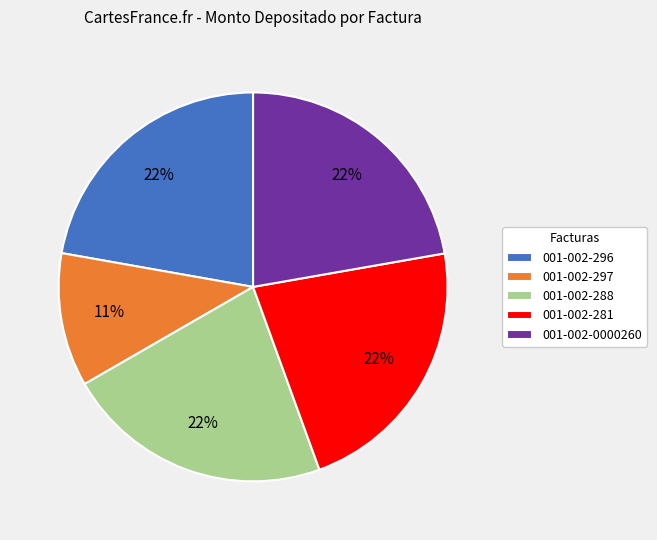

To the nearest percent, what is the combined percentage of 001-002-296 and 001-002-297?

33%